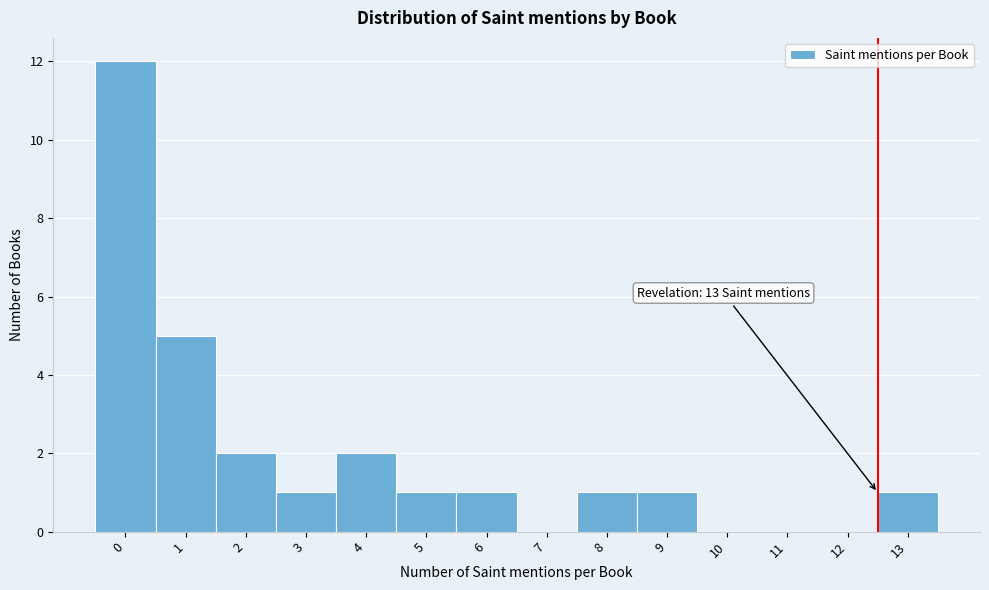

Reading left to right, what are all the values shown in this chart?

0=12	1=5	2=2	3=1	4=2	5=1	6=1	7=0	8=1	9=1	10=0	11=0	12=0	13=1